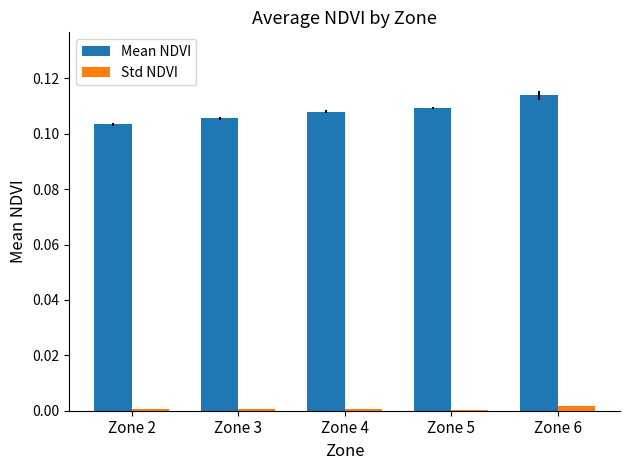

True or false: Std NDVI has a value of 0.0 at Zone 5.

True